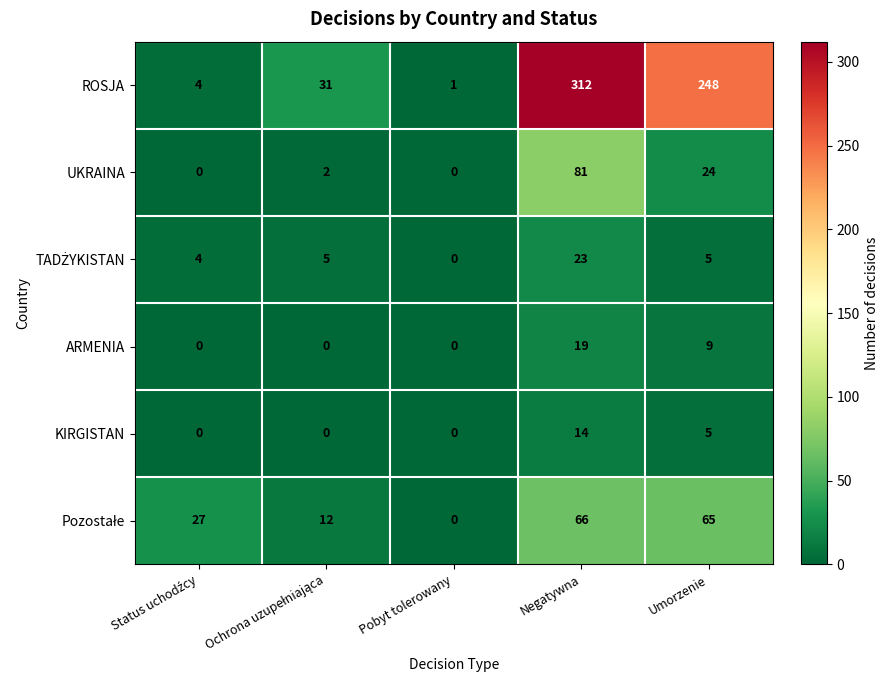

At which category does the chart reach its peak across all series?

Negatywna